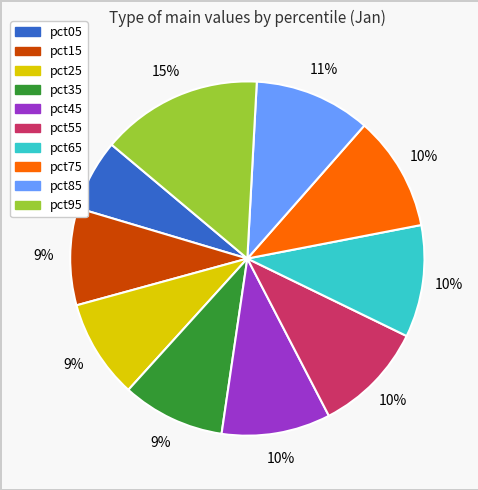

What percentage is the pct75 slice, to the nearest percent?

10%